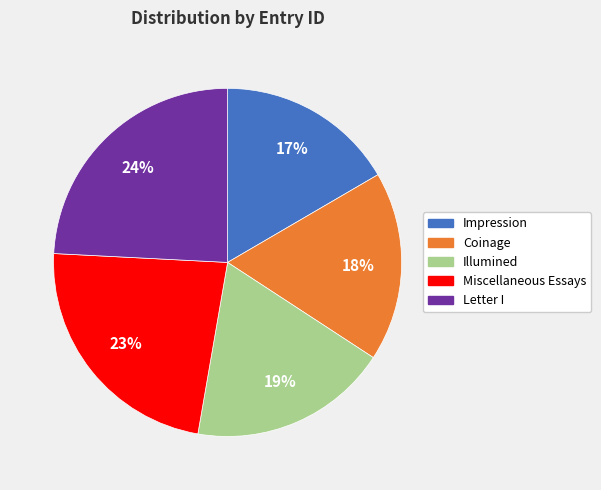

How many slices are in this pie chart?

5